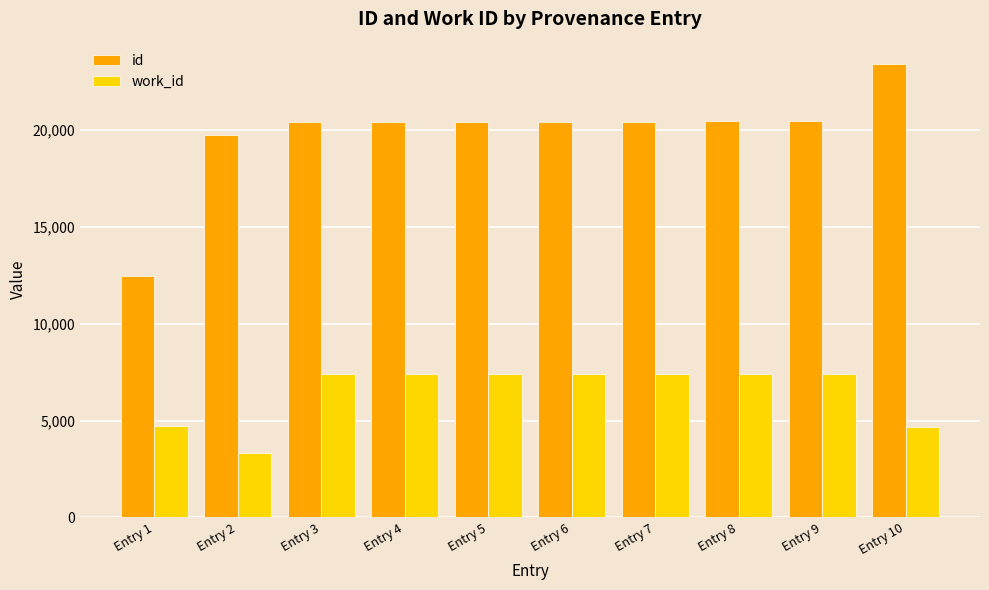

True or false: work_id has a value of 3330 at Entry 2.

True